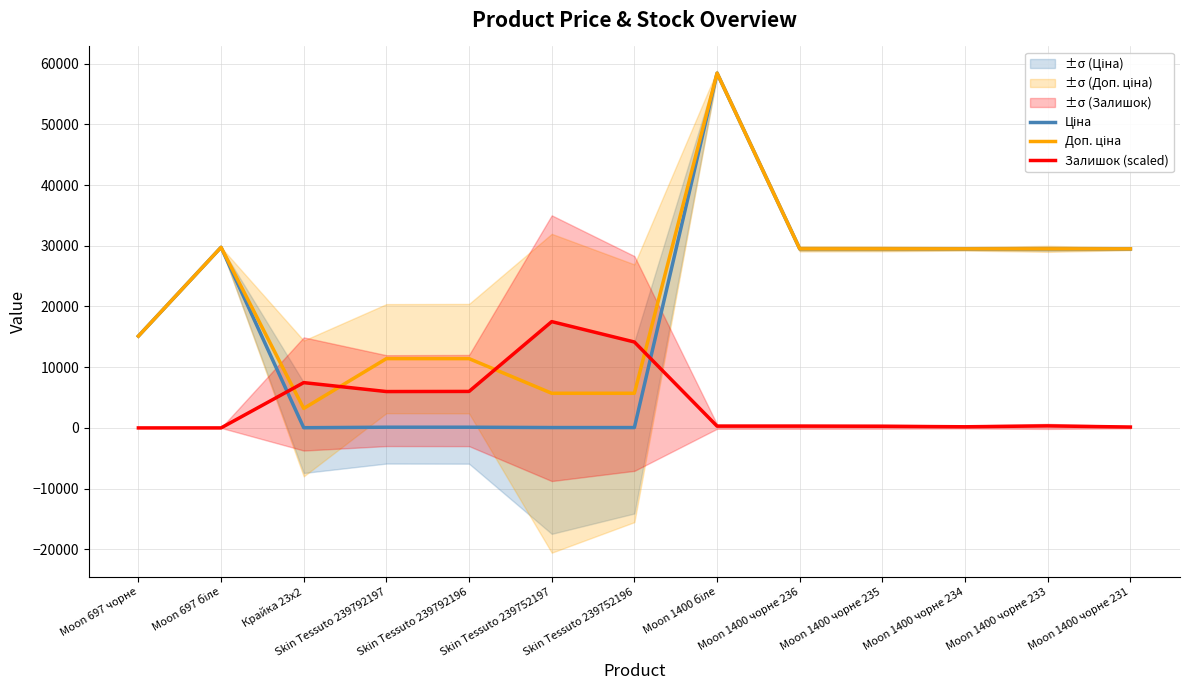

True or false: Ціна and Доп. ціна cross at least once.

False